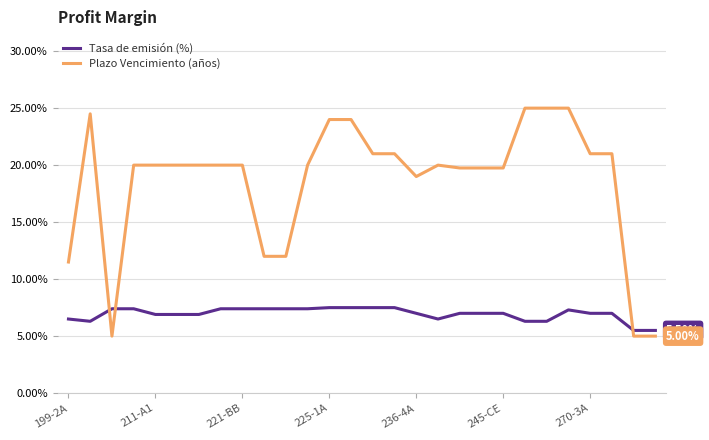

What is the difference between the maximum and minimum values in the Tasa de emisión (%) series?

2.0